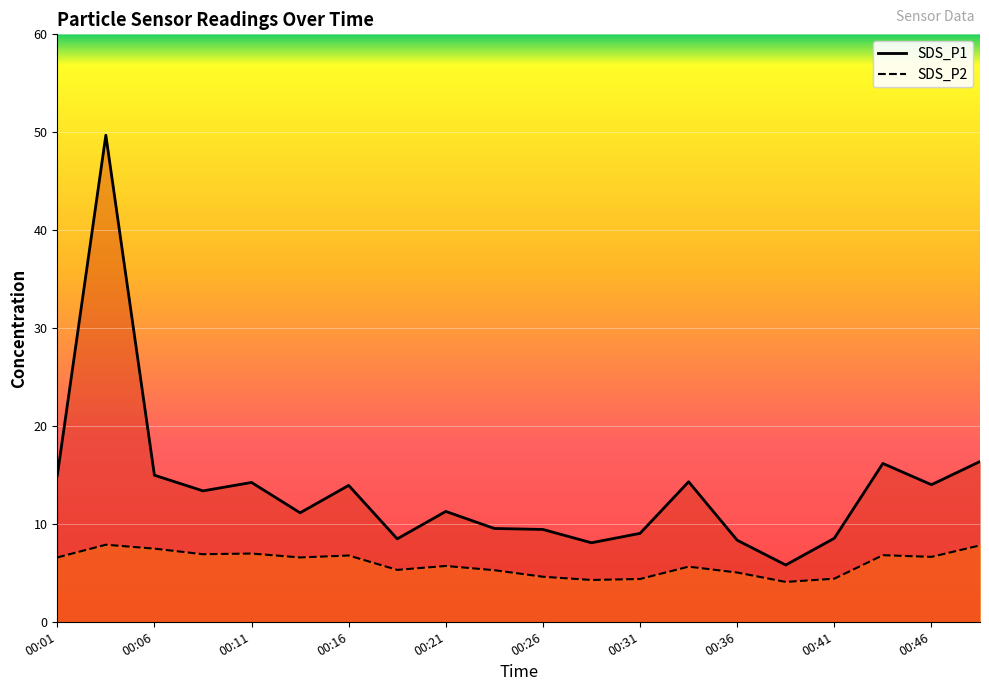

Reading left to right, list all the values displayed in this chart.

SDS_P1: 00:01=14.9	00:04=49.7	00:06=15.0	00:08=13.4	00:11=14.2	00:13=11.1	00:16=13.9	00:18=8.5	00:21=11.3	00:23=9.5	00:26=9.4	00:28=8.1	00:31=9.0	00:33=14.3	00:36=8.3	00:38=5.8	00:41=8.5	00:43=16.2	00:46=14.0	00:48=16.4
SDS_P2: 00:01=6.6	00:04=7.9	00:06=7.5	00:08=6.9	00:11=7.0	00:13=6.6	00:16=6.8	00:18=5.3	00:21=5.7	00:23=5.3	00:26=4.6	00:28=4.3	00:31=4.4	00:33=5.6	00:36=5.0	00:38=4.1	00:41=4.4	00:43=6.8	00:46=6.6	00:48=7.8